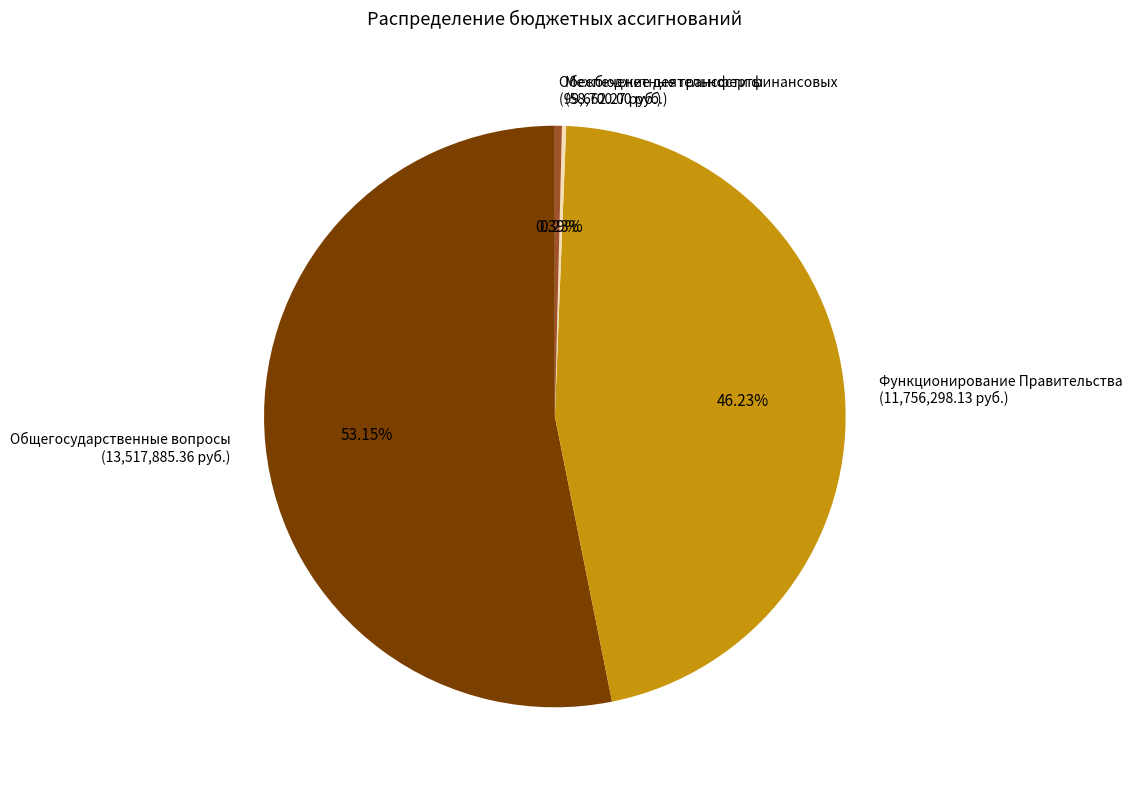

Is there any slice that represents more than half of the pie?

Yes